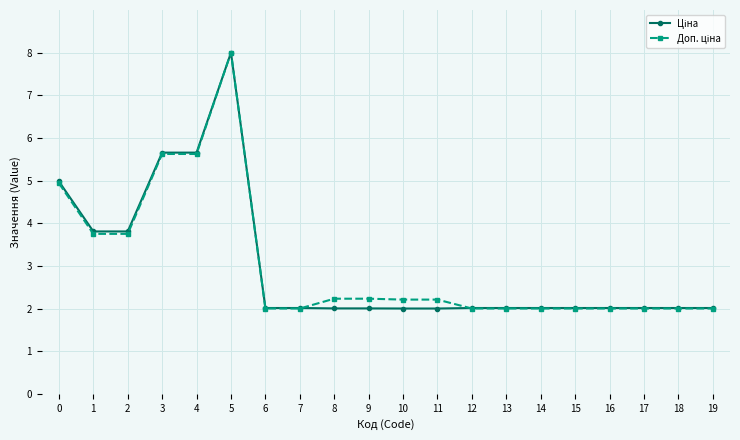

What is the minimum value shown in the chart?

2.0